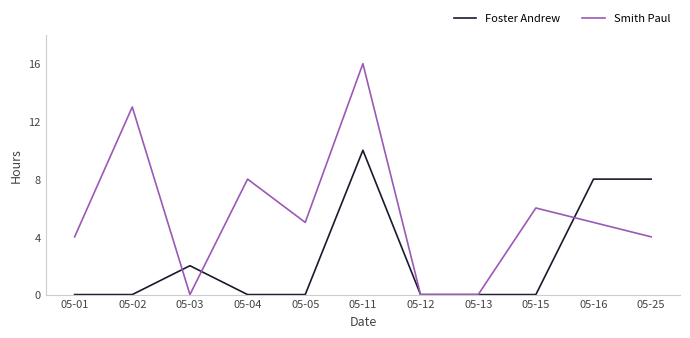

At 05-02, list the series in order from largest to smallest.

Smith Paul, Foster Andrew